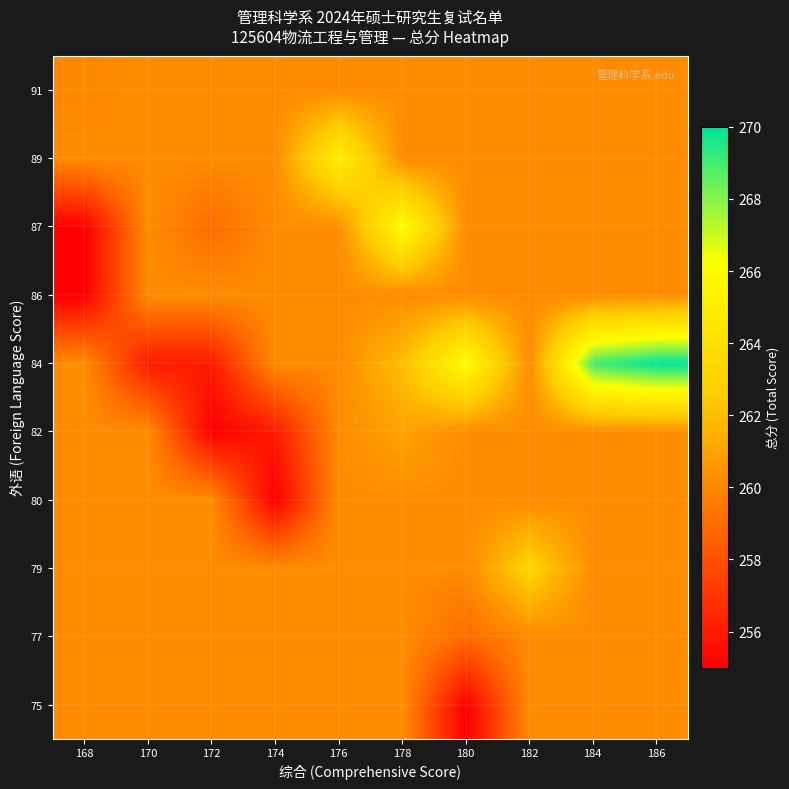

Between 180 and 172, which is larger?

172